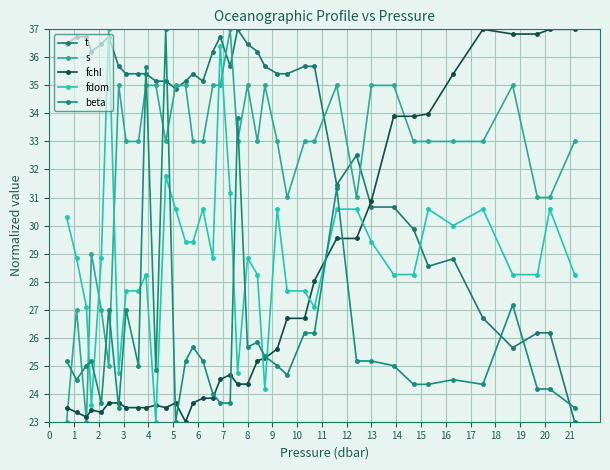

How many data points in t are above 35?

26